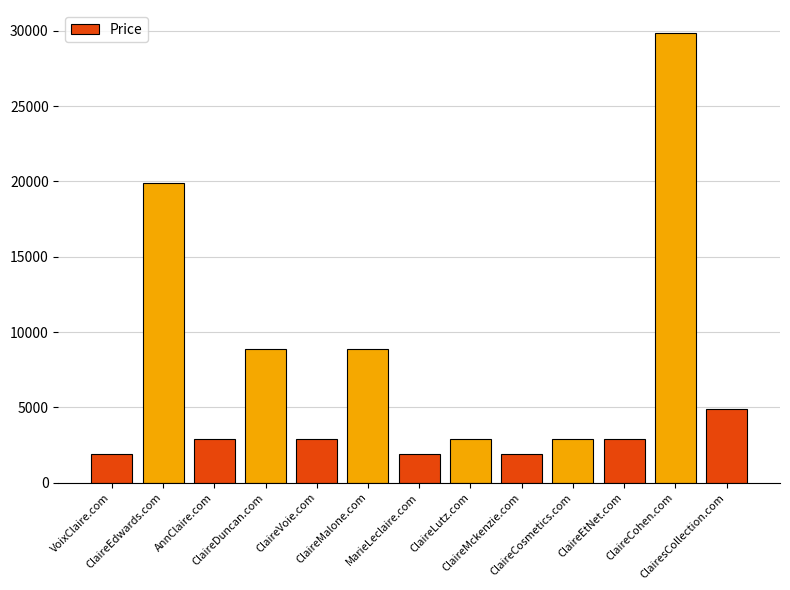

What is the maximum value shown in the chart?

29888